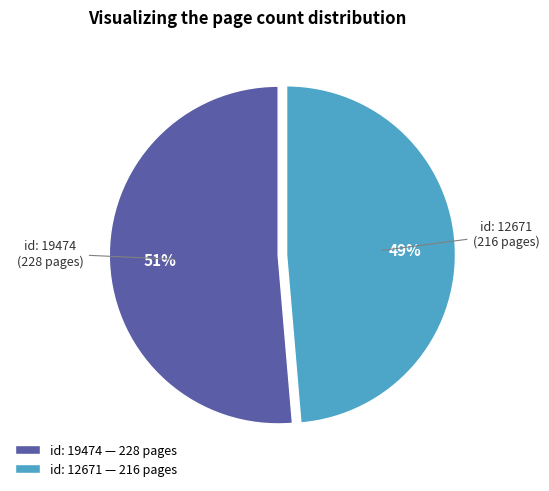

Between id: 12671 — 216 pages and id: 19474 — 228 pages, which is larger?

id: 19474 — 228 pages